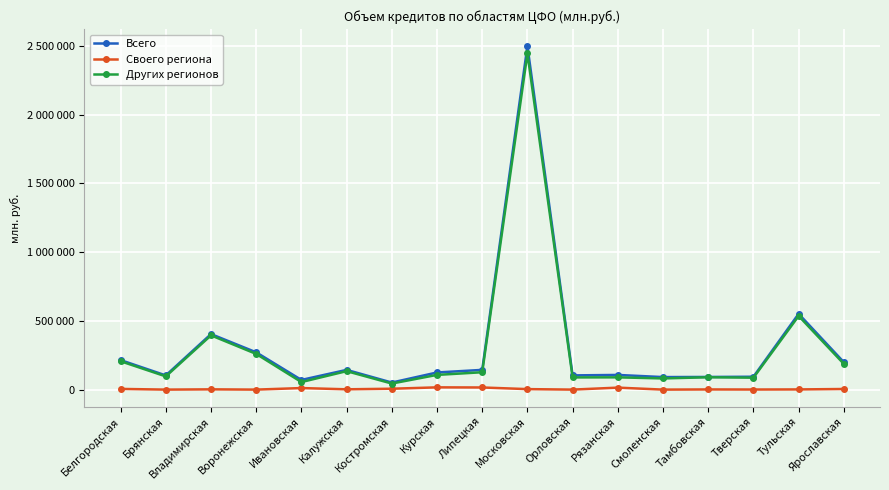

At how many categories does at least one series exceed 208273?

5